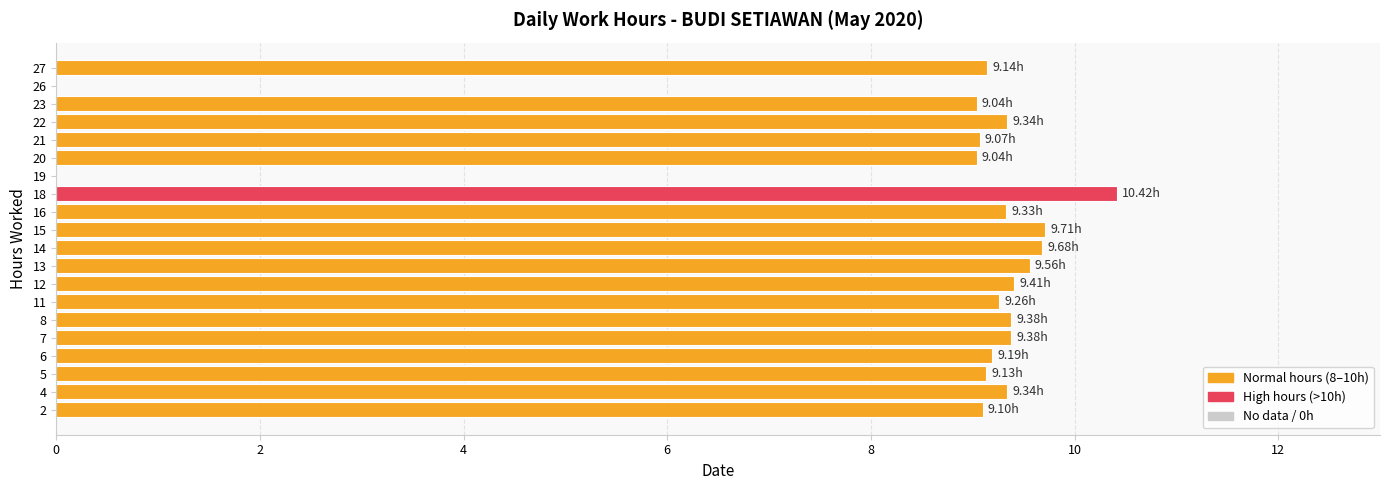

What is the change in value from 16 to 26?

-9.3